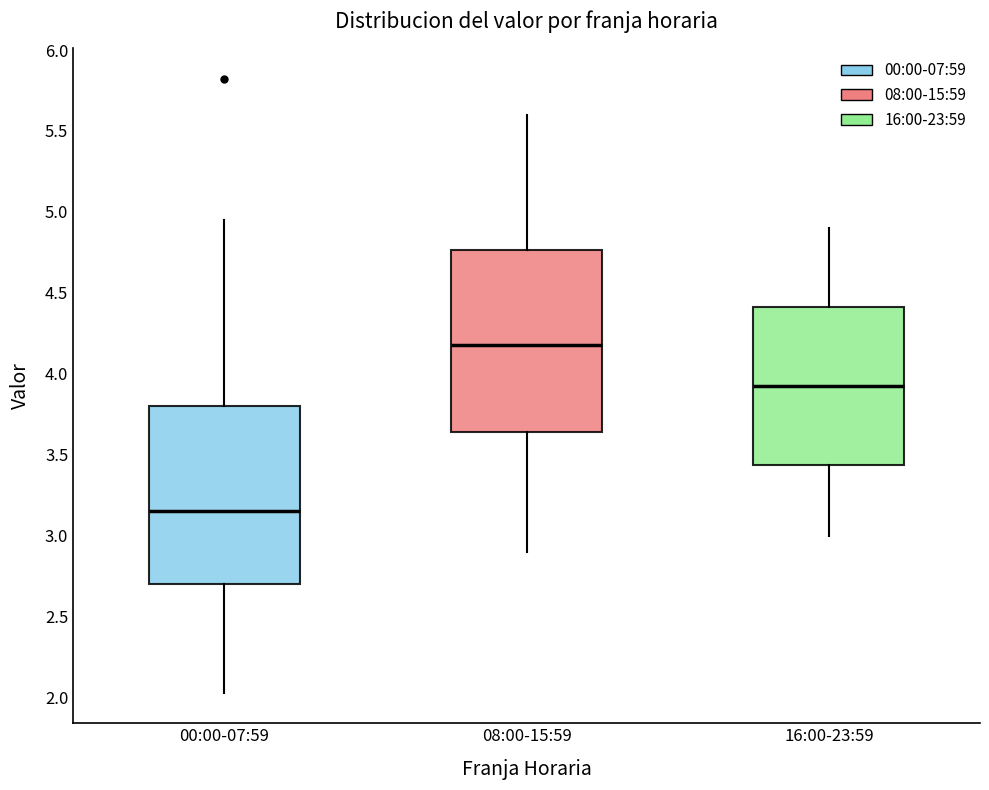

Where does the lower whisker of the box for 16:00-23:59 end on the y-axis? The values are not printed on the chart, so give them approximately, as read against the axis.

3.00